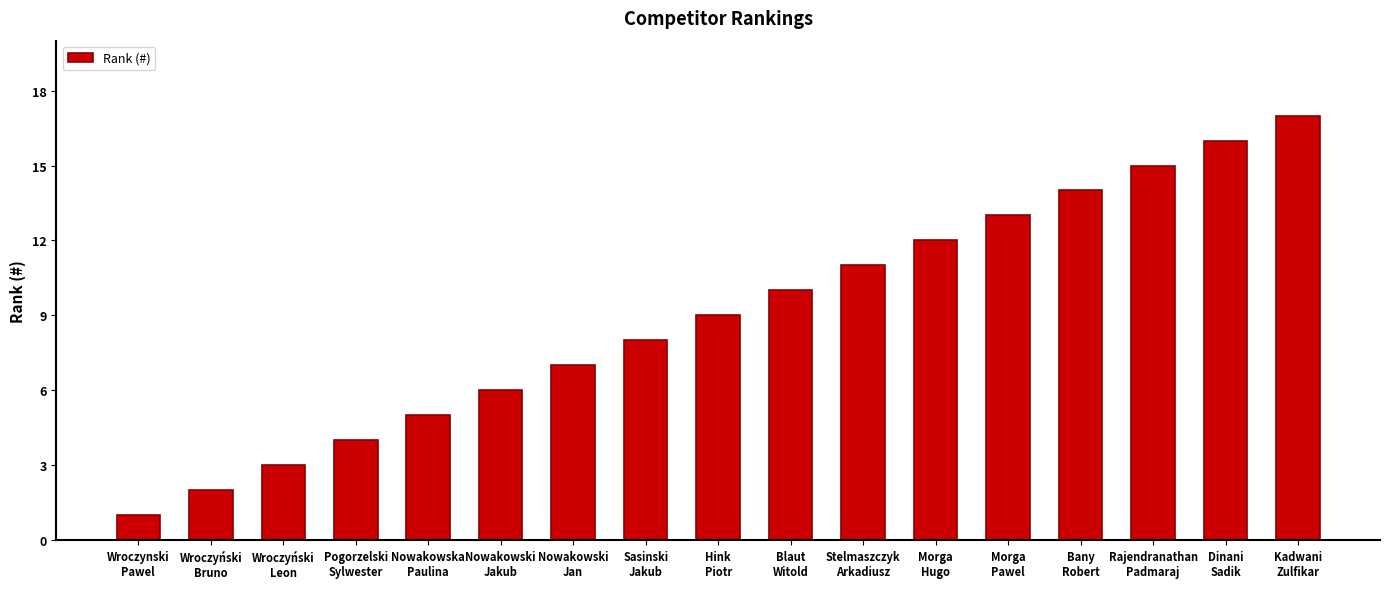

How many series are shown in this chart?

1